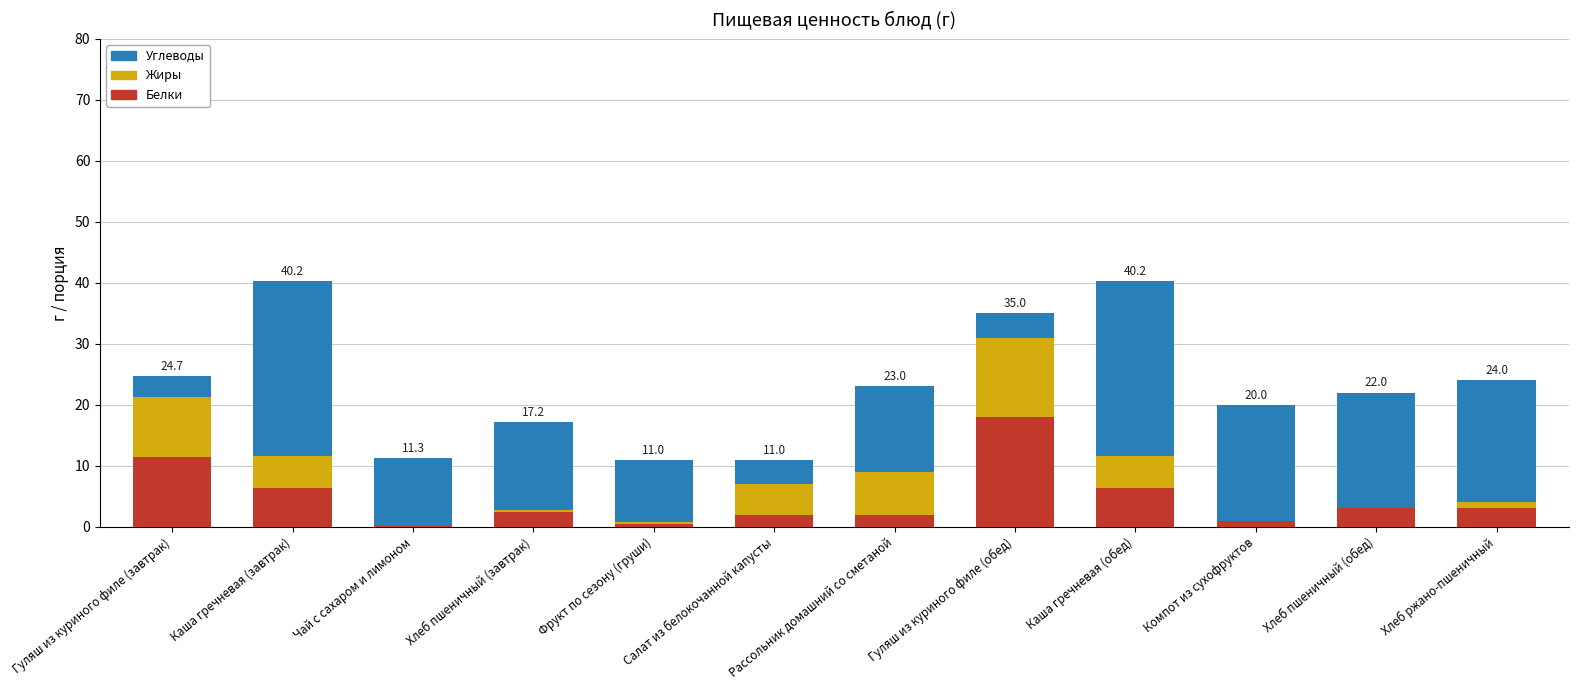

Which category has the highest value in the Белки series?

Гуляш из куриного филе (обед)